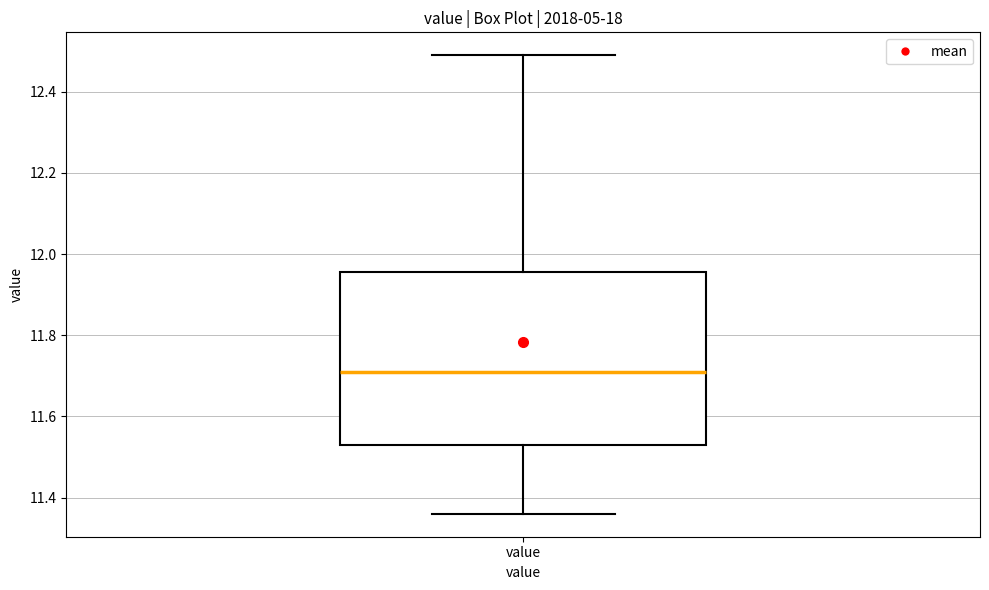

Transcribe this box plot: give where the median line is, the range the box spans, and where the two whiskers end, as read against the y-axis. The values are not printed on the chart, so give them approximately, as read against the axis.

median 11.72, box 11.54 to 11.96, whiskers 11.36 to 12.50